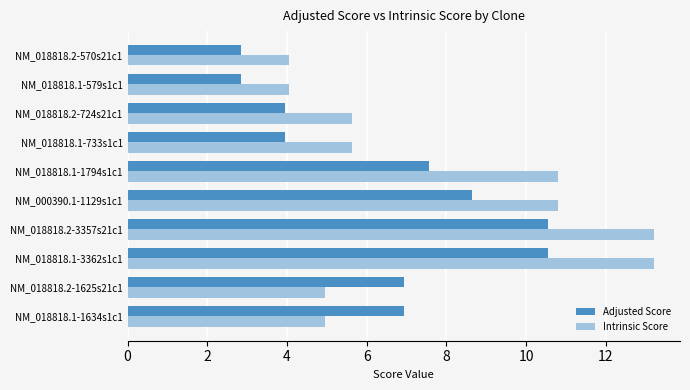

At how many categories does at least one series exceed 5?

8